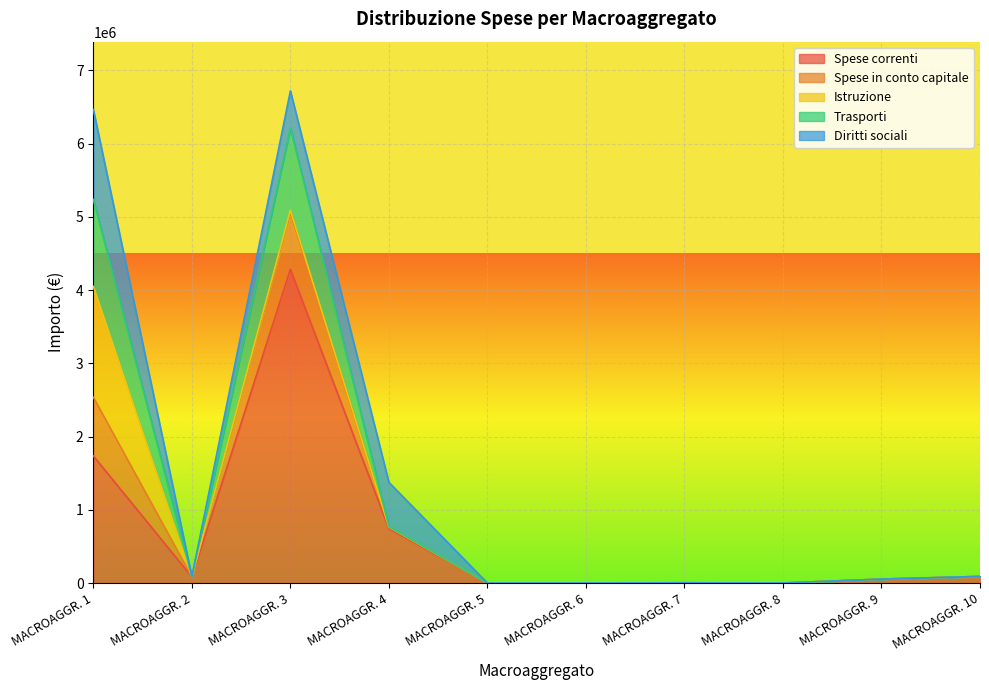

At which label is Spese correnti closest to 2143030?

MACROAGGR. 1